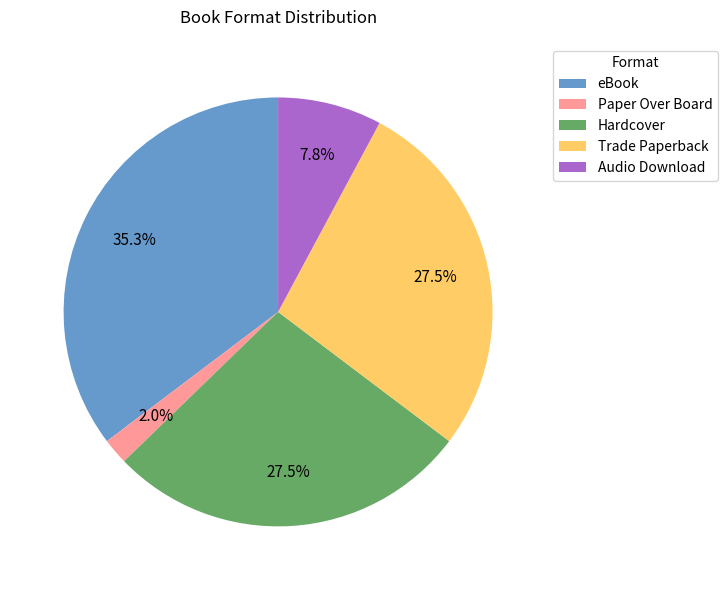

Combined, do eBook and Trade Paperback account for over 50%?

Yes